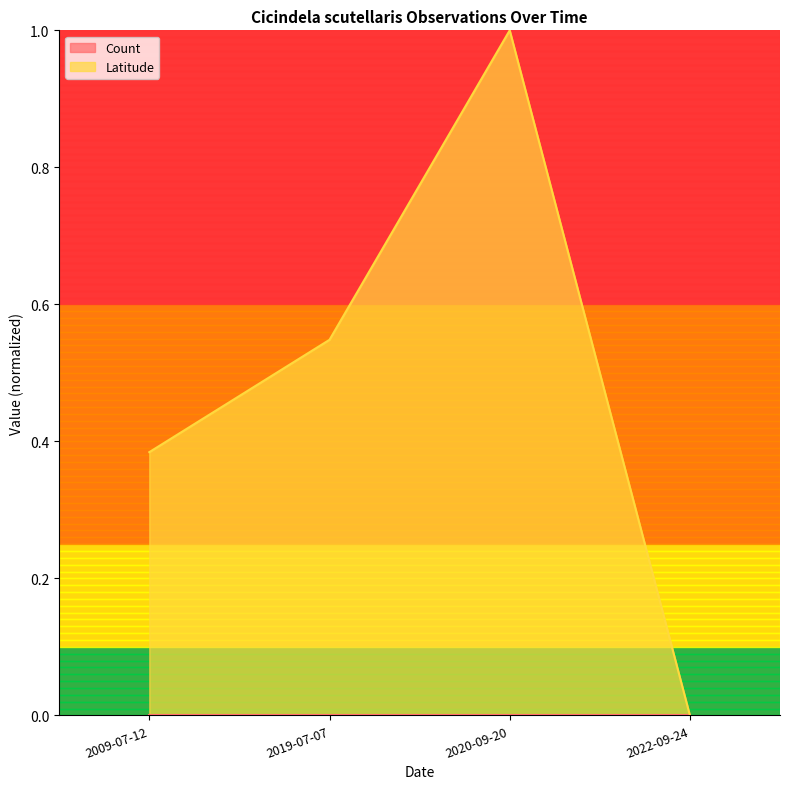

Is it true that the value at 2019-07-07 is 0.2?

False